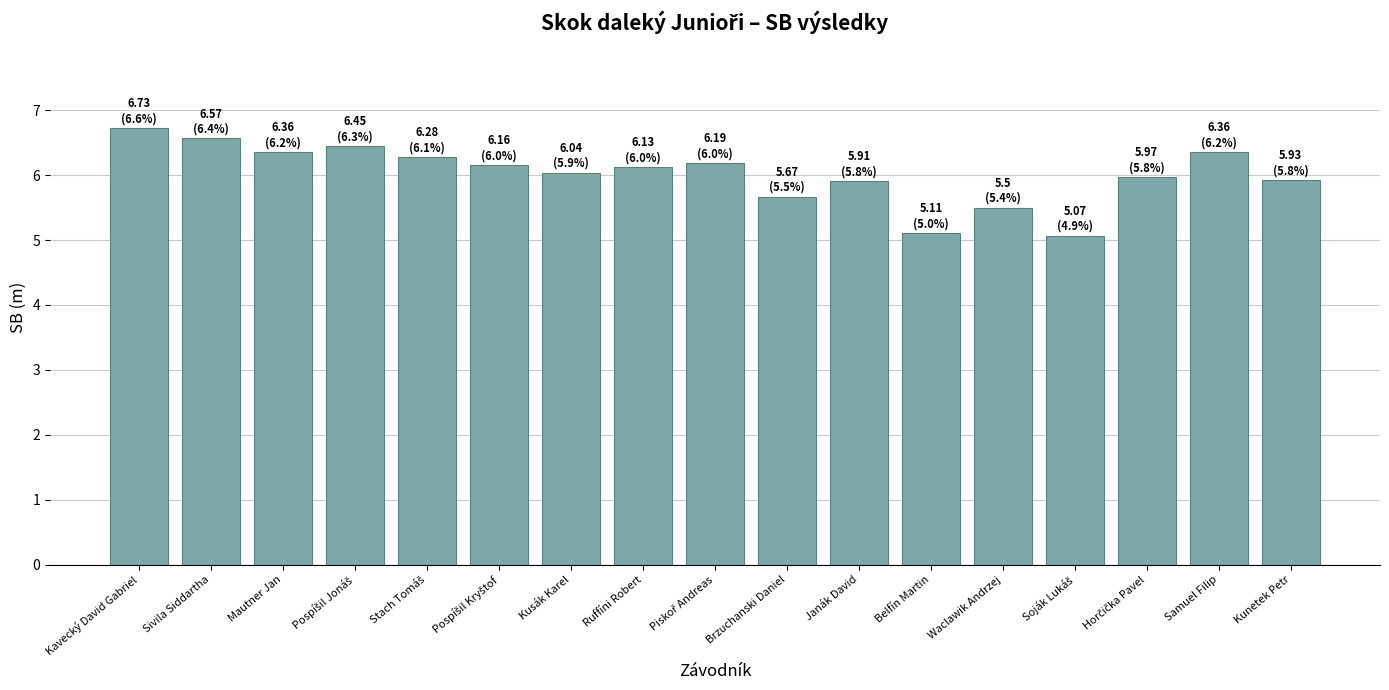

The chart shows a value of 10.3 at Kunetek Petr. True or false?

False